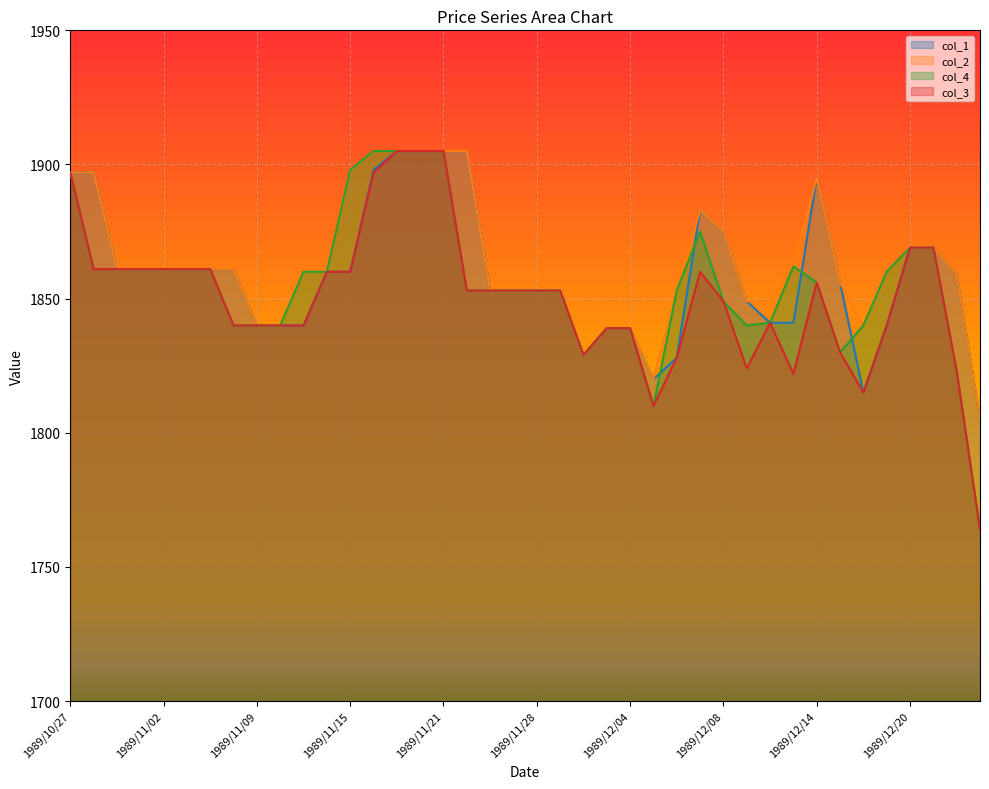

At which label does col_1 first exceed 1860?

1989/10/27